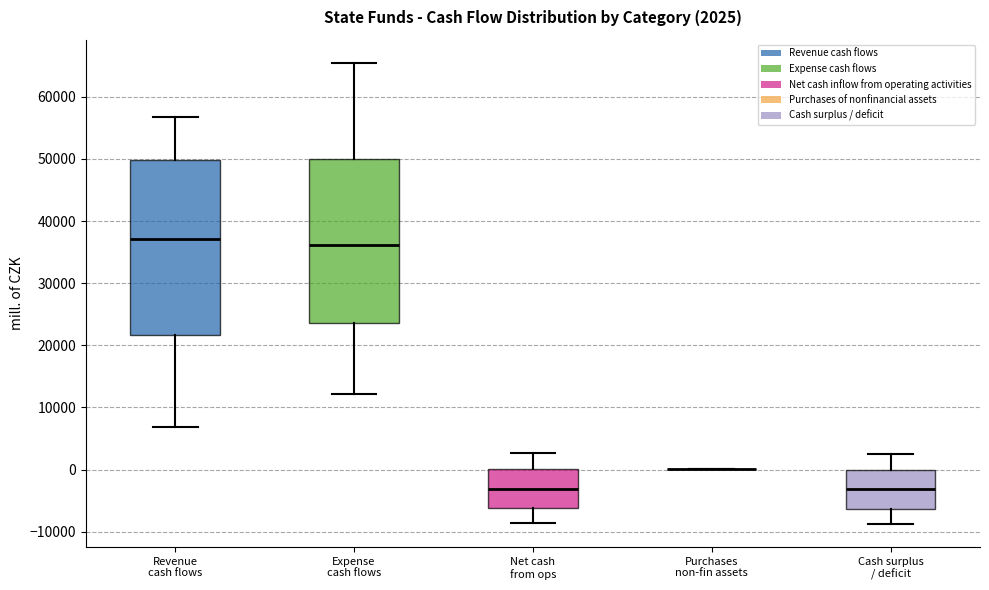

Which box is the tallest, from its lower edge to its upper edge?

Revenue cash flows